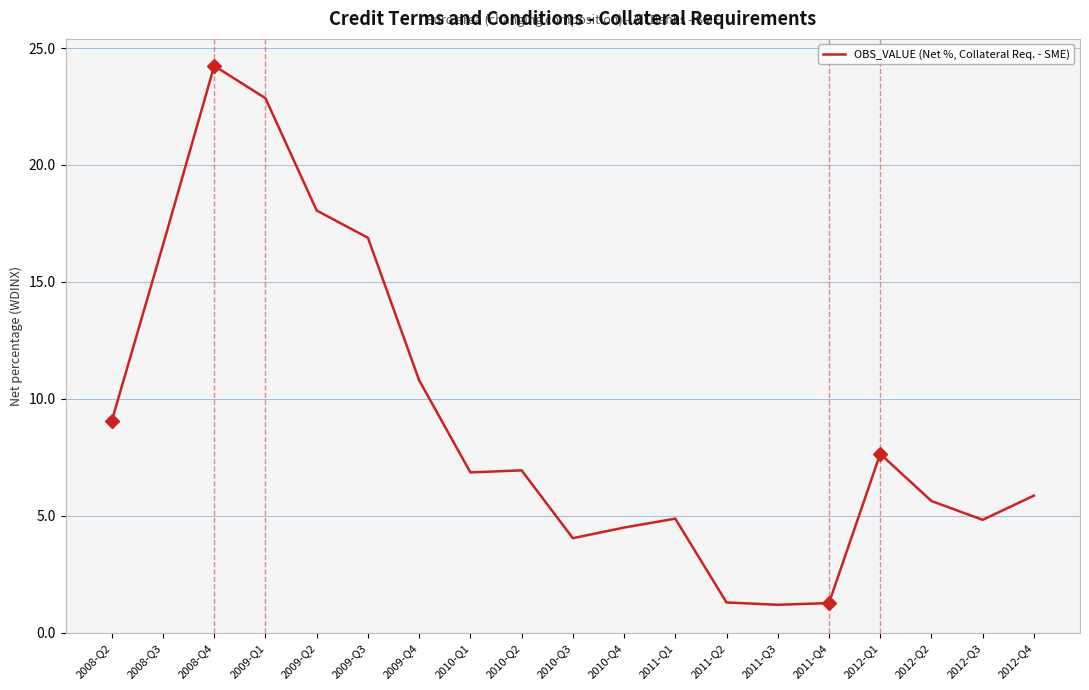

What is the approximate value at 2012-Q3?

4.8